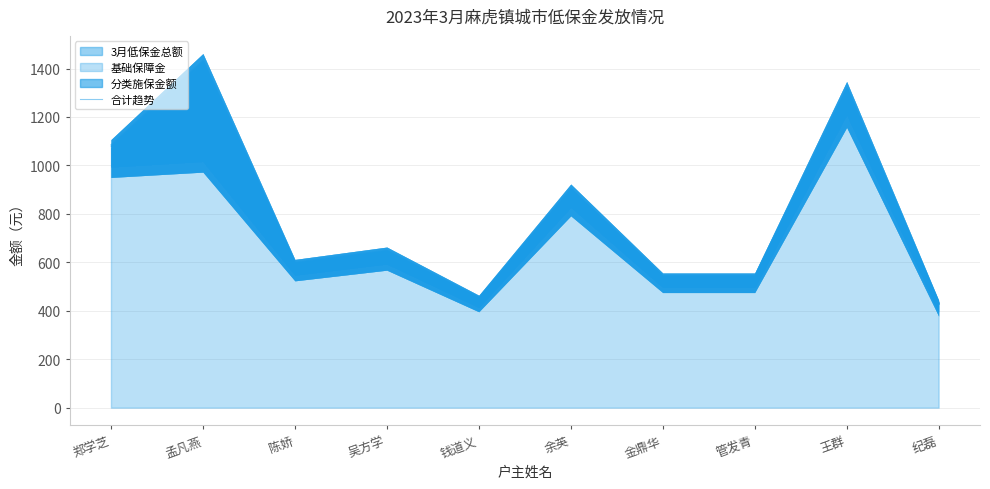

Reading right to left, extract all data points from this chart.

纪磊=435	王群=1320	管发青=545	金鼎华=545	余英=905	钱道义=455	吴方学=650	陈娇=600	孟凡燕=1433	郑学芝=1085